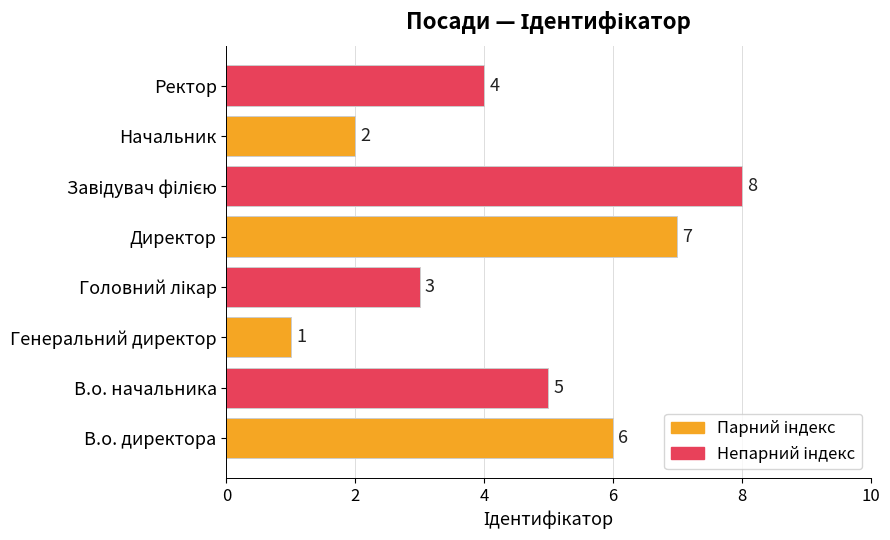

Which has a higher value, Генеральний директор or Директор?

Директор